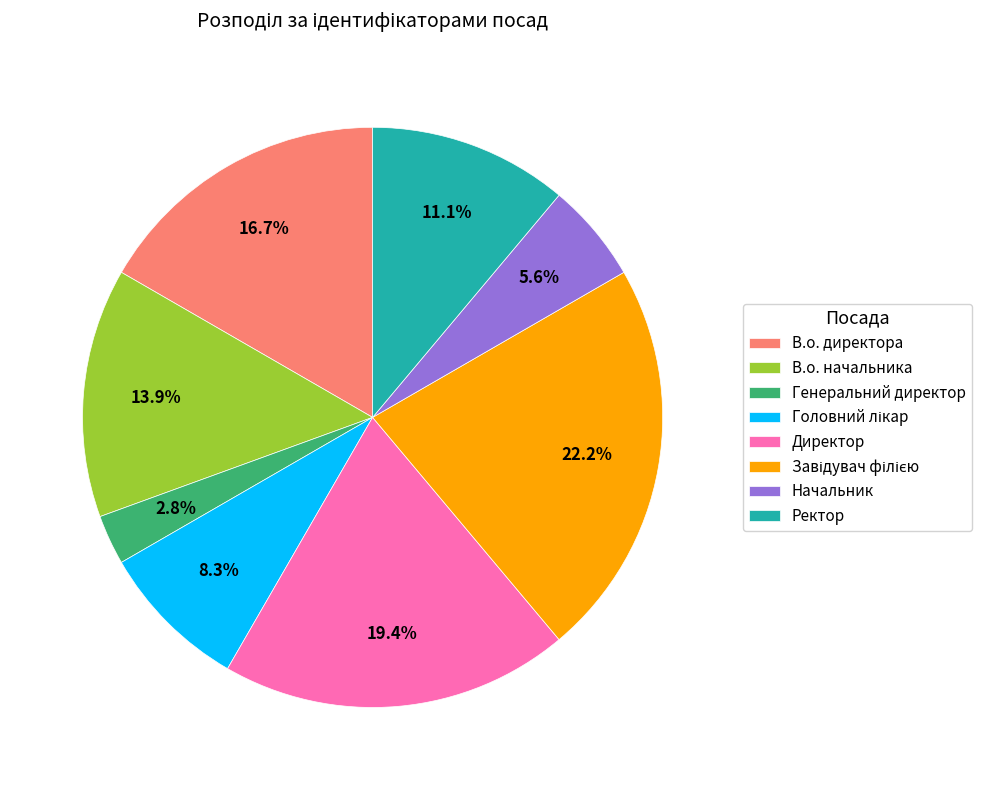

Between Ректор and В.о. директора, which is larger?

В.о. директора